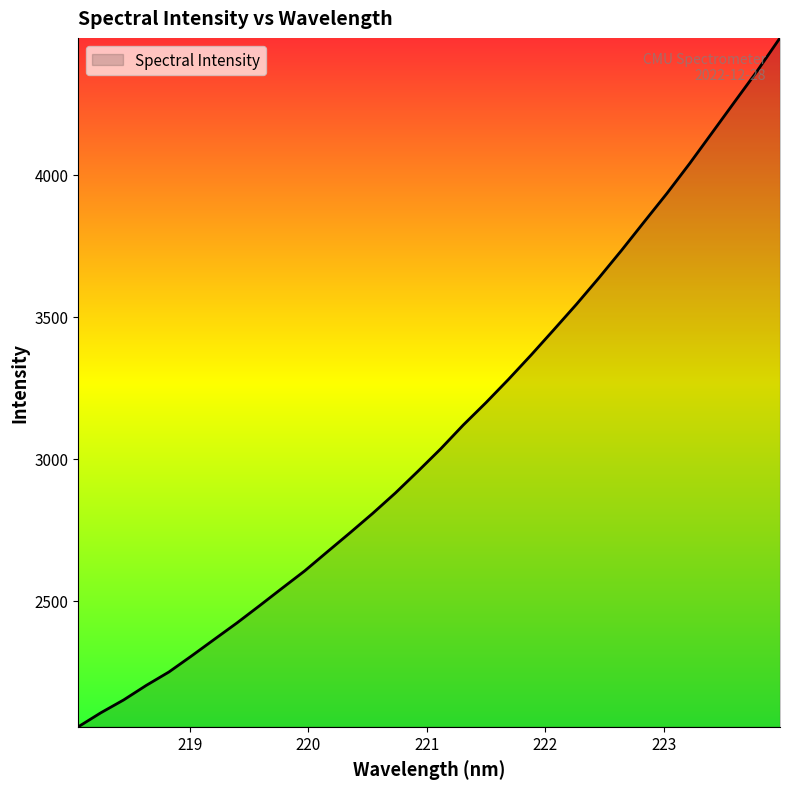

What is the greatest value displayed?

4483.1